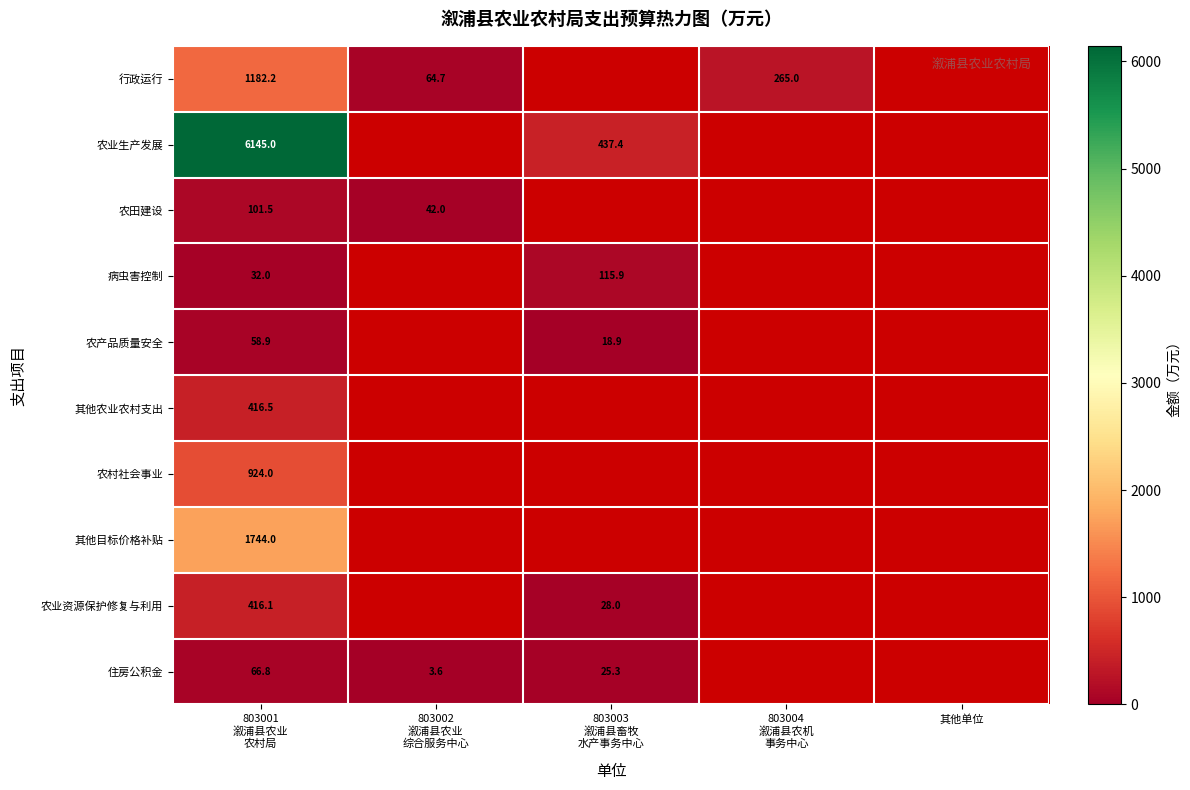

How many values in the 农产品质量安全 series exceed 18?

2